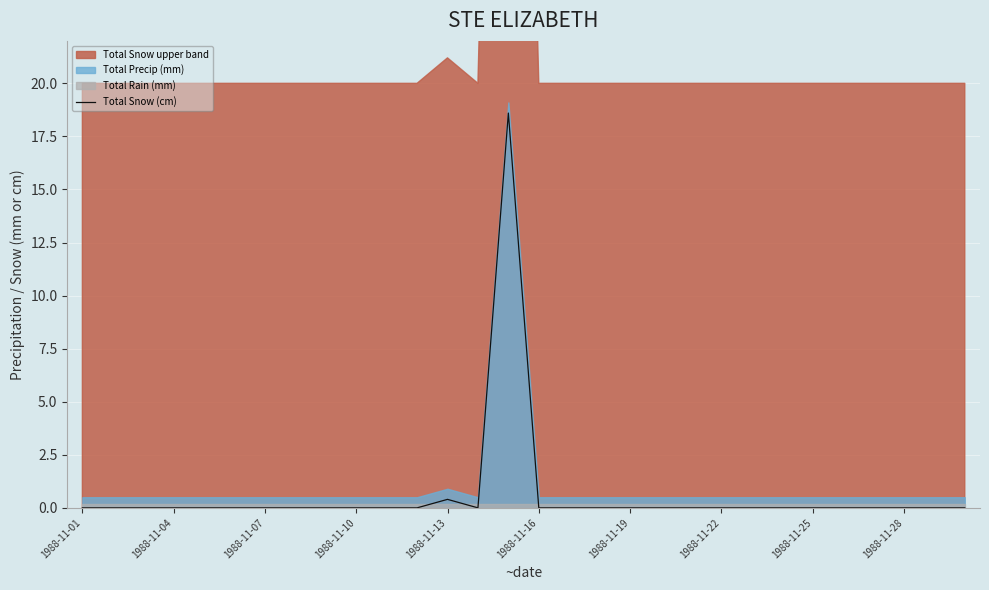

The Total Snow (cm) series shows 0.0 at 1988-11-19. True or false?

True